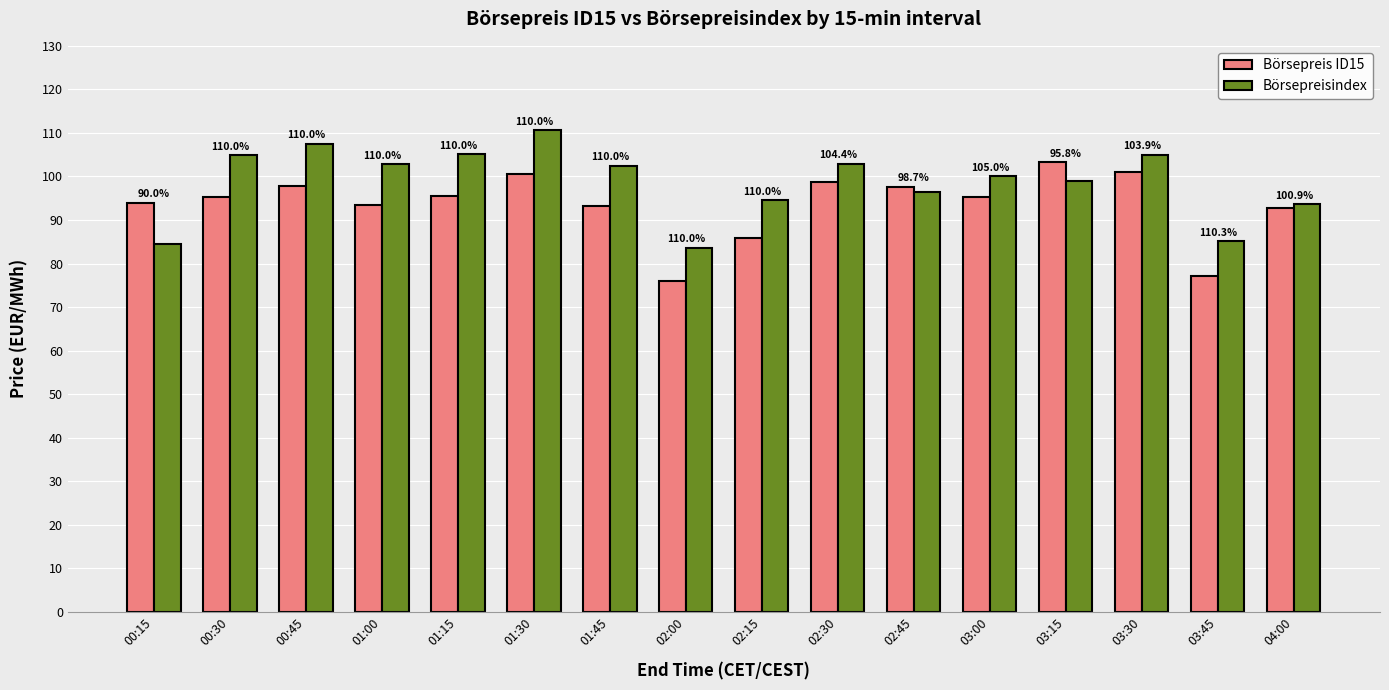

Are the bars grouped side by side (vs. stacked)?

Yes